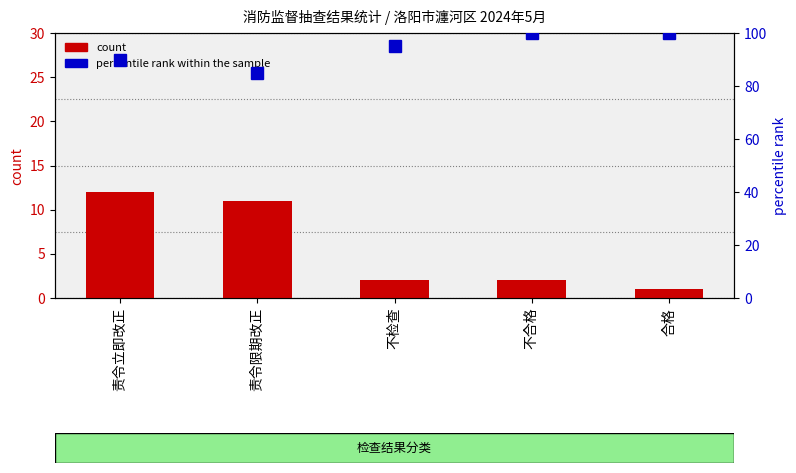

Which has a higher value, 不合格 or 不检查?

不合格